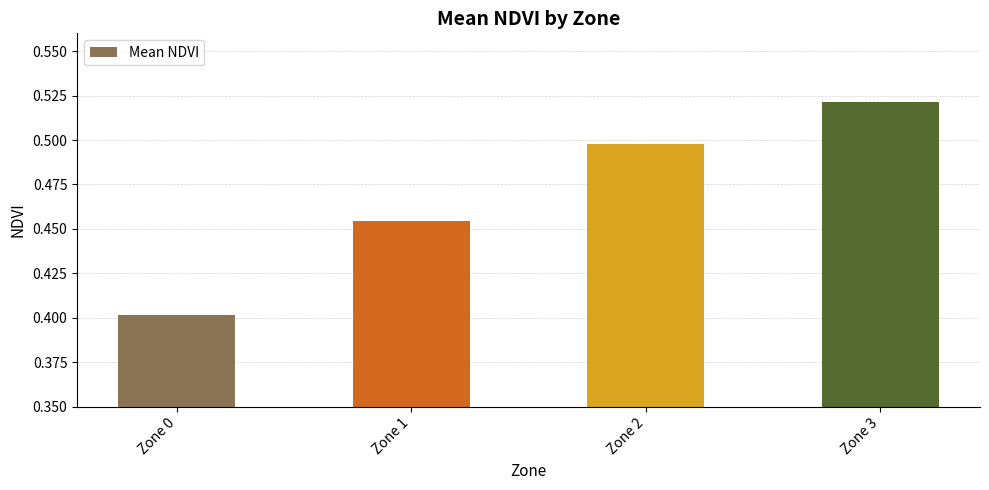

List the labels in order of value, smallest first.

Zone 0, Zone 1, Zone 2, Zone 3